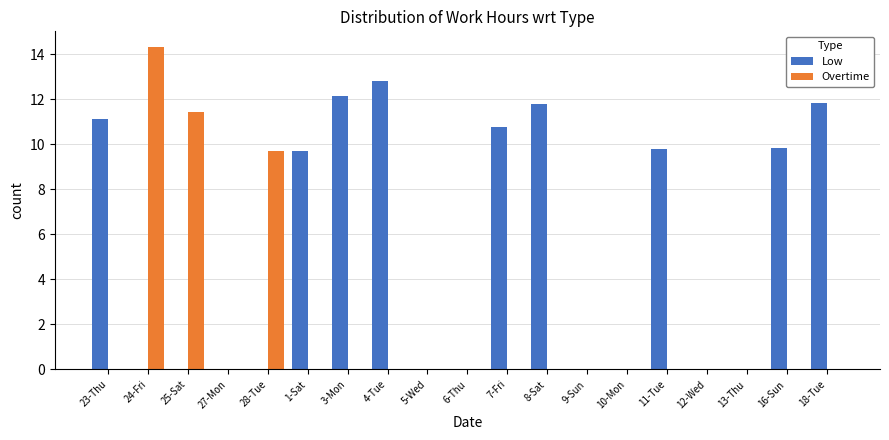

Between 24-Fri and 10-Mon, which series saw the biggest shift?

Overtime